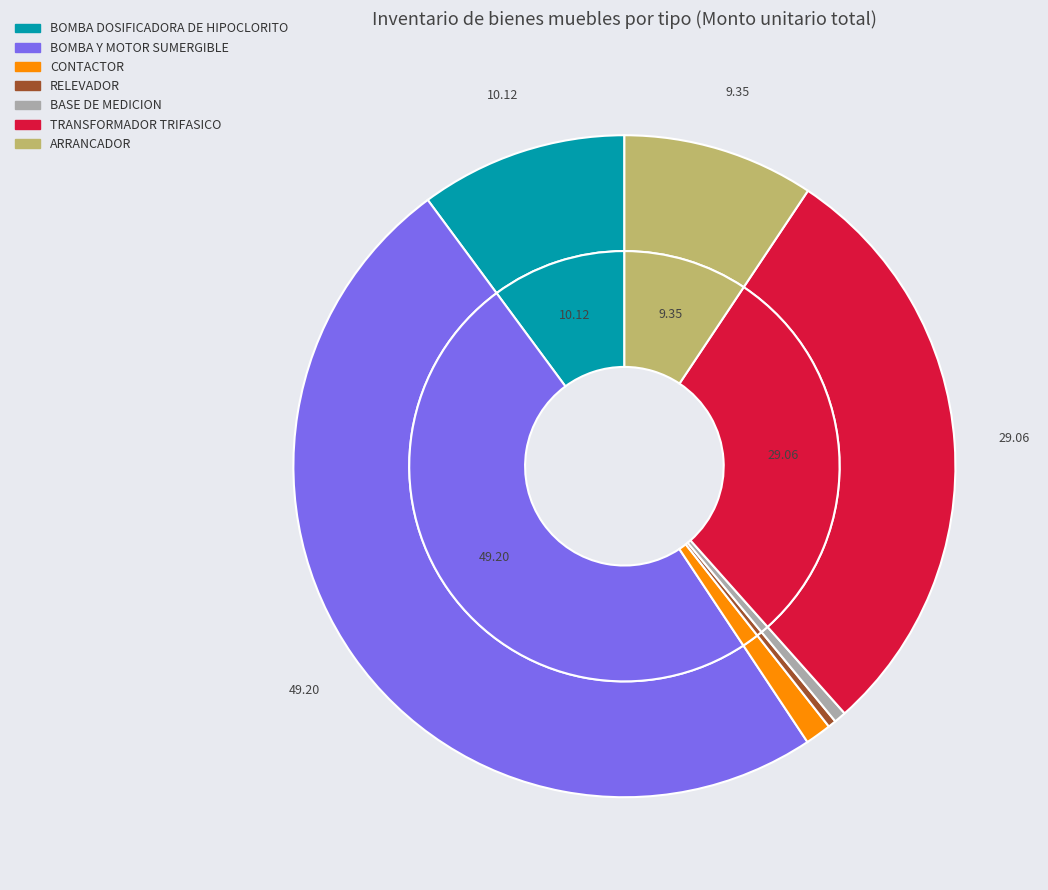

To the nearest percent, what portion does BASE DE MEDICION represent?

1%